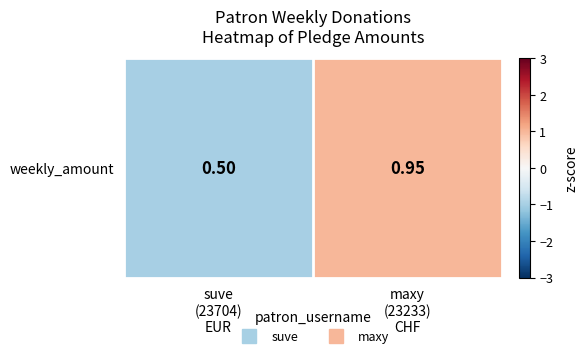

How many data points are less than 1?

1